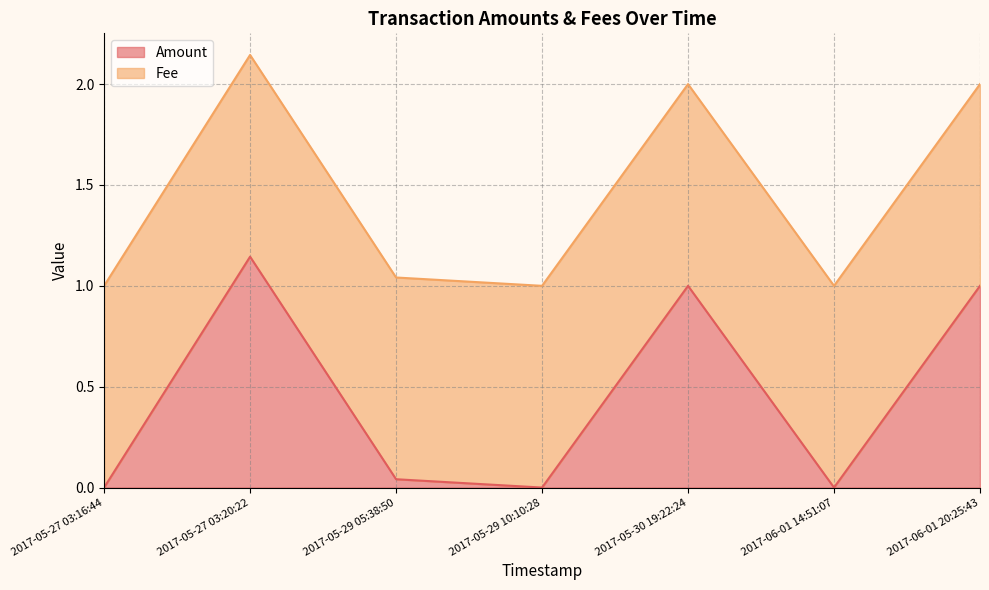

List the labels in order of value, largest first.

2017-05-27 03:20:22, 2017-05-30 19:22:24, 2017-06-01 20:25:43, 2017-05-29 05:38:50, 2017-05-27 03:16:44, 2017-05-29 10:10:28, 2017-06-01 14:51:07